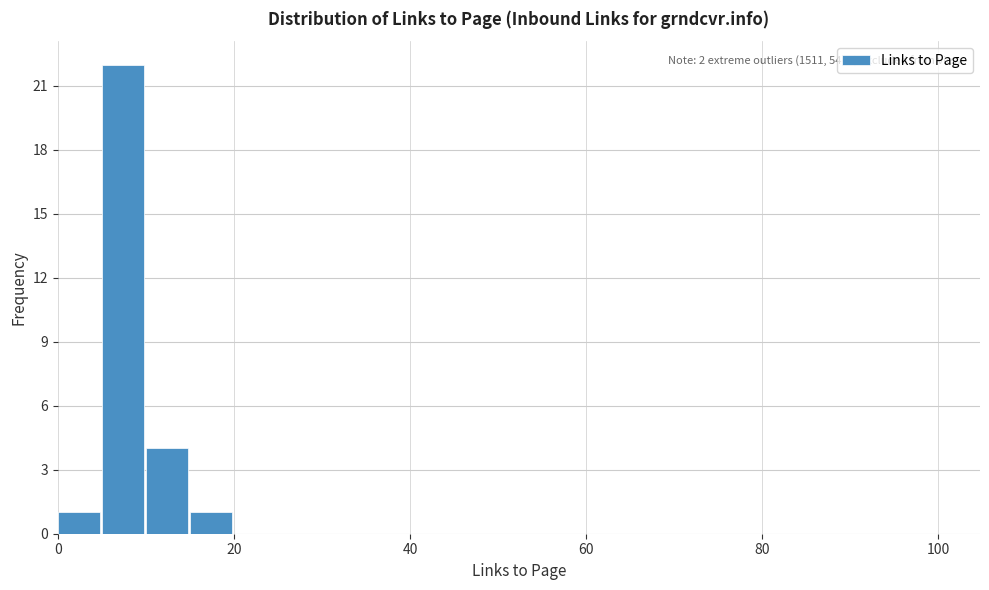

Around what value on the x-axis is the tallest bar? Give the approximate position of its centre, as read against the axis.

8